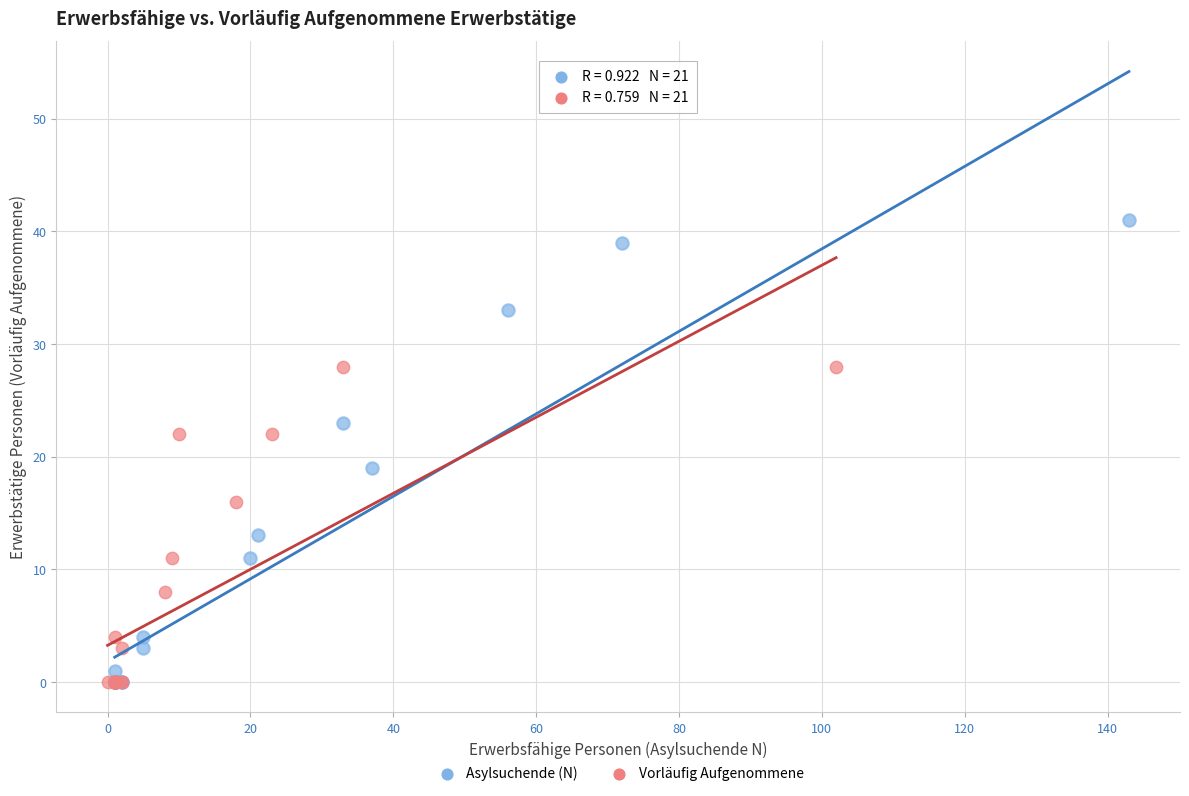

Which series contains the highest Y value?

Asylsuchende (N)